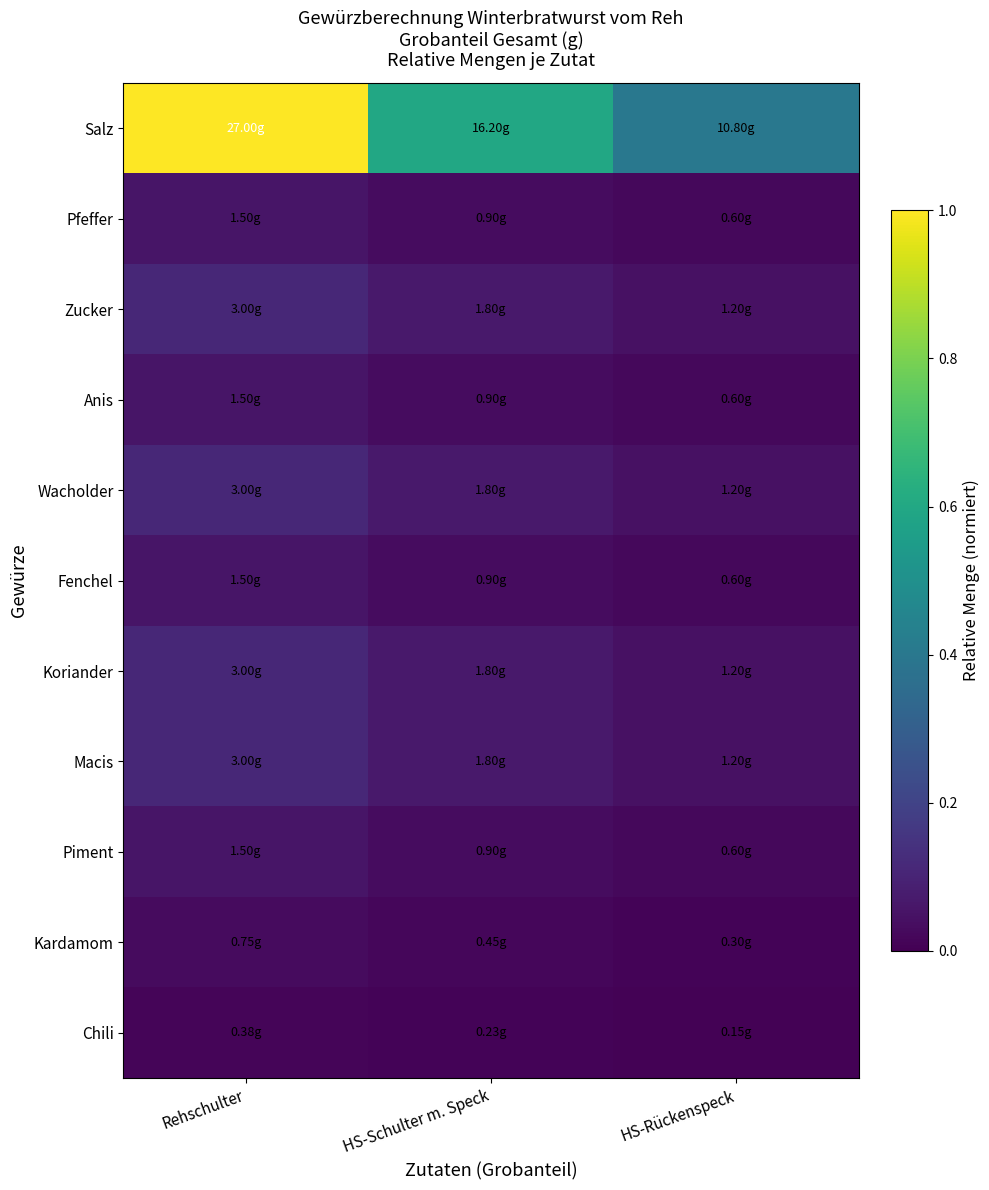

Which series has the largest total across all categories?

Salz